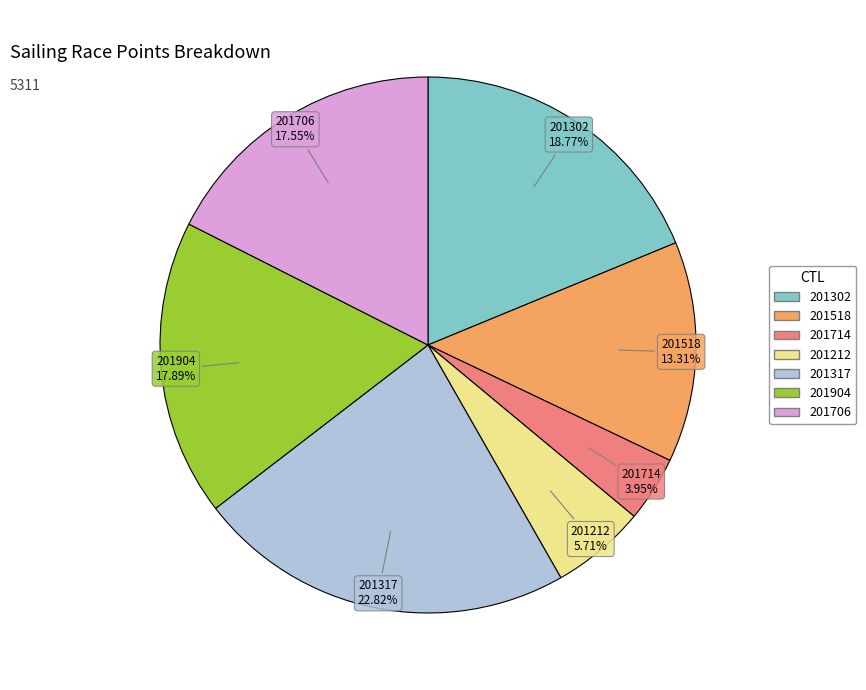

Does 201706 account for over 50% of the chart?

No